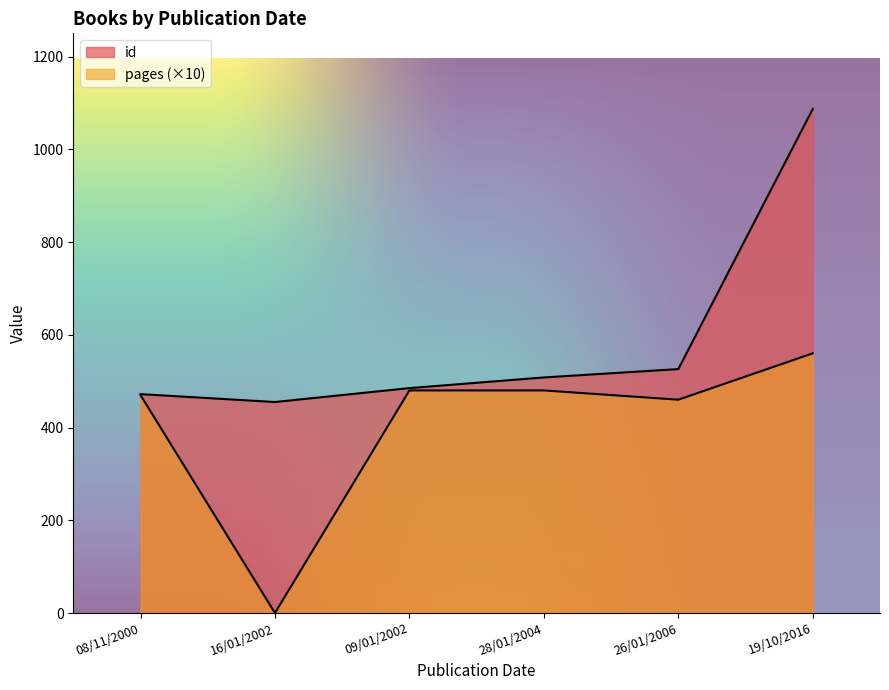

Where does the data first go above 508?

26/01/2006